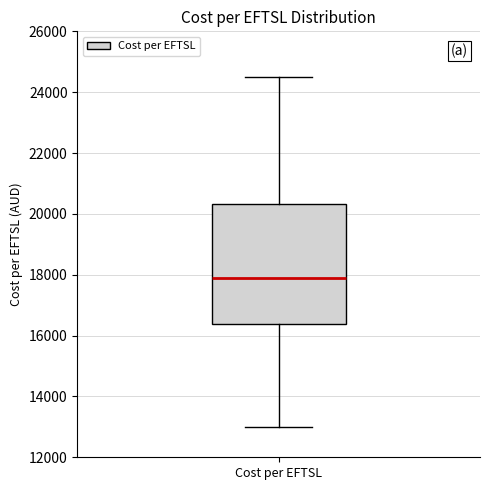

Where is the lower edge of the box for Cost per EFTSL on the y-axis? The values are not printed on the chart, so give them approximately, as read against the axis.

16400